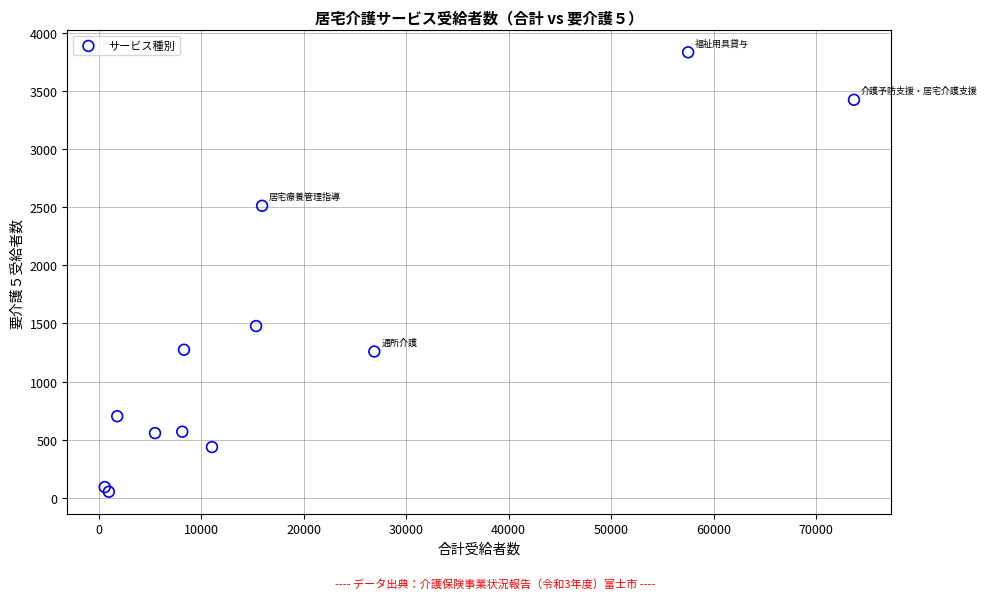

What Y value in the scatter plot is closest to 1942?

1478